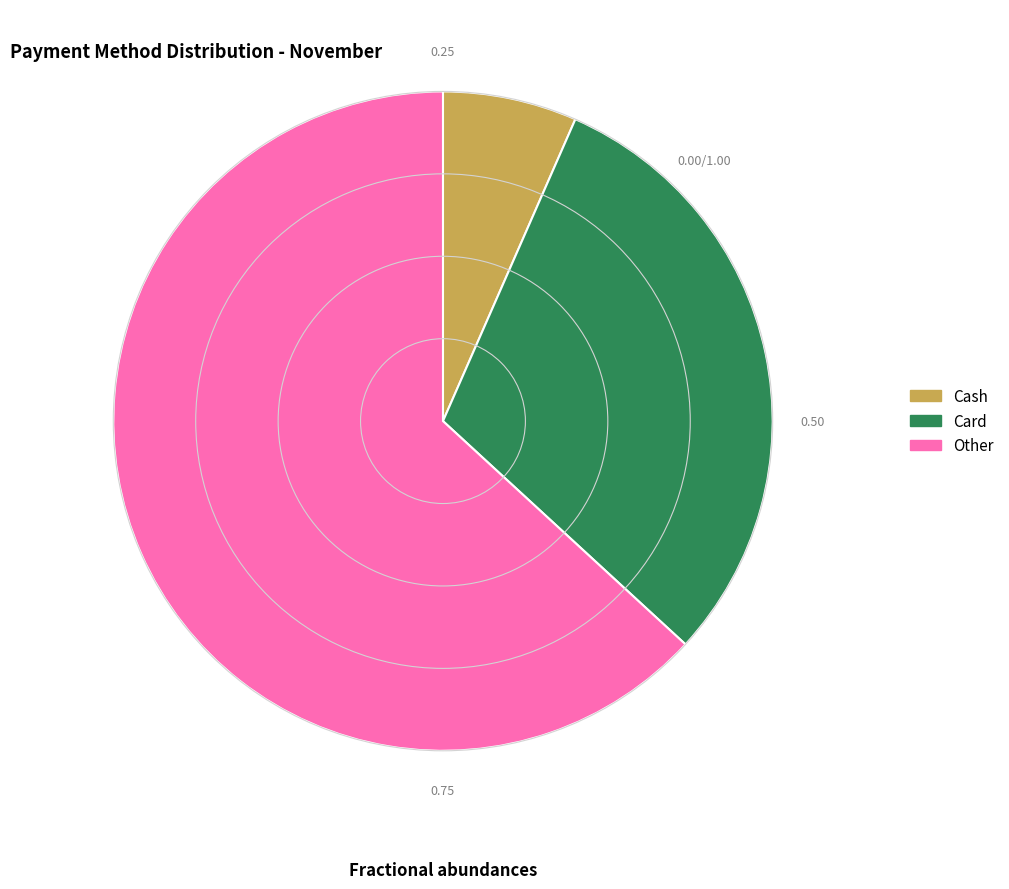

Which category has the smallest portion of the pie?

Cash